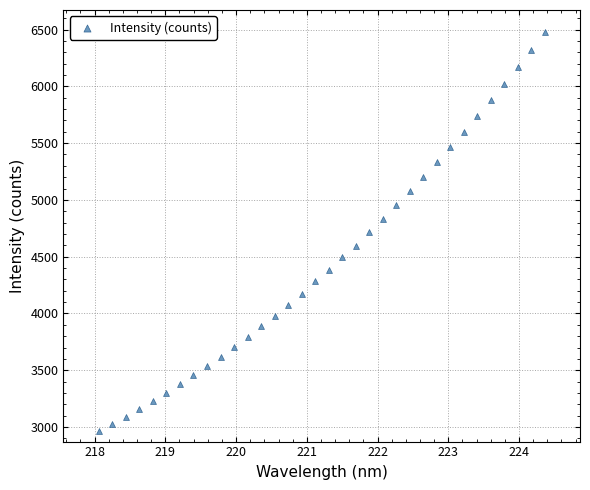

What is the range of Y values (max minus min)?

3517.0